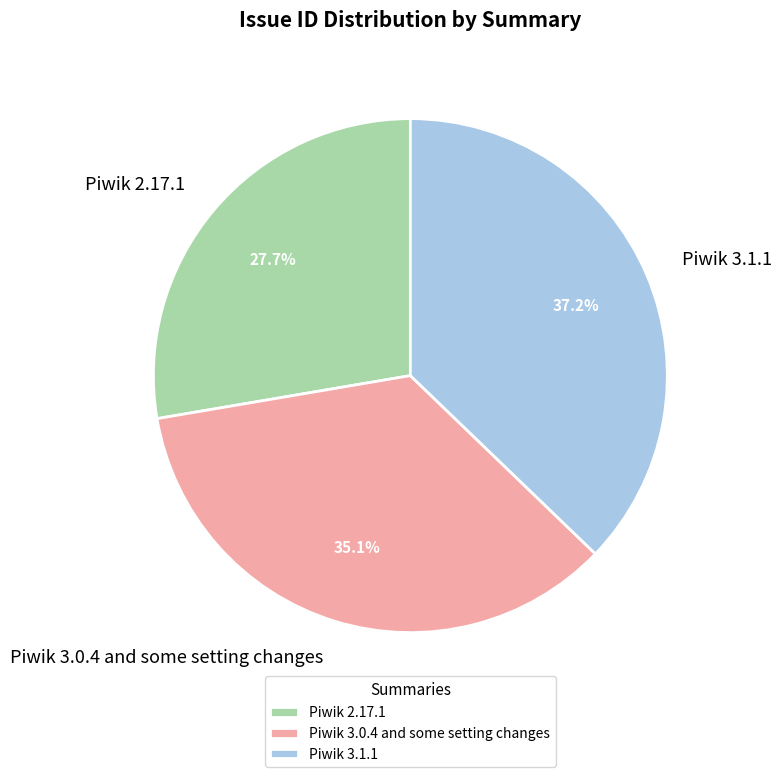

Is it true that Piwik 2.17.1 is 23% of the pie?

False